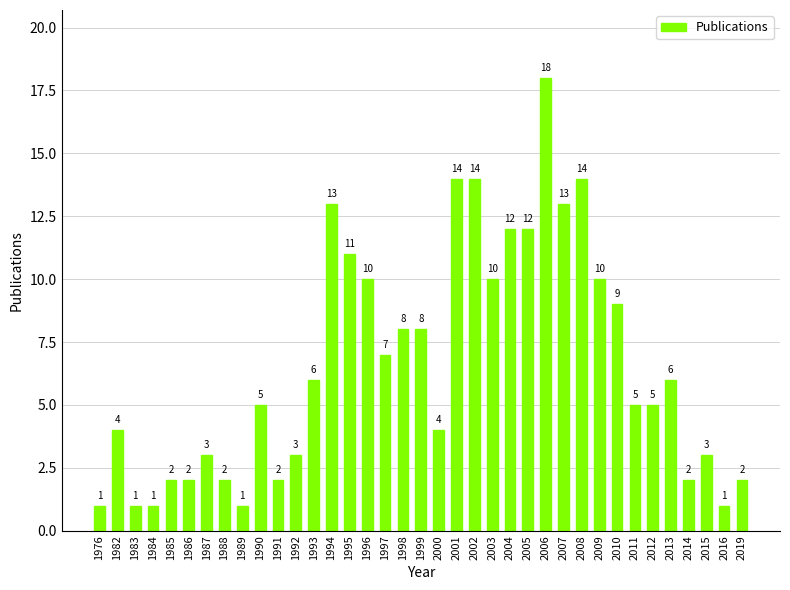

What is the greatest value displayed?

18